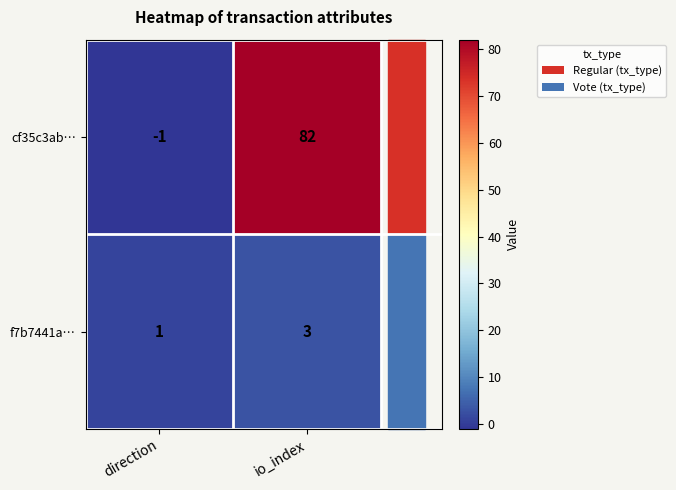

What is the sum of the f7b7441a… values at io_index and direction?

4